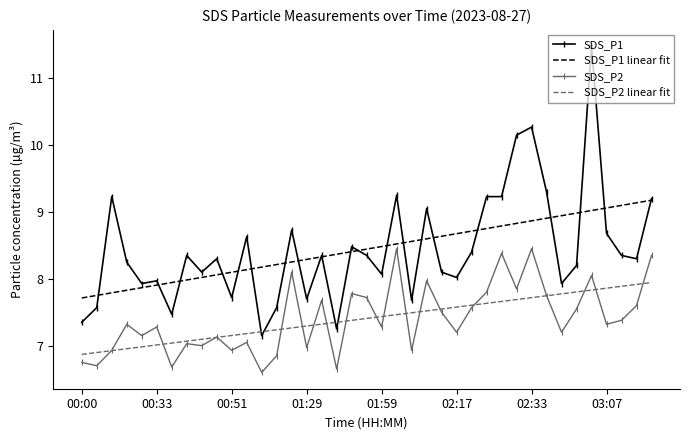

What is the lowest value of the SDS_P2 series?

6.6